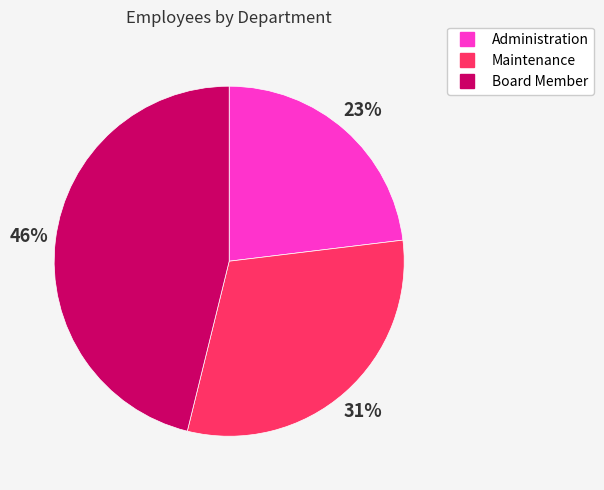

Does Maintenance represent more than half of the total?

No